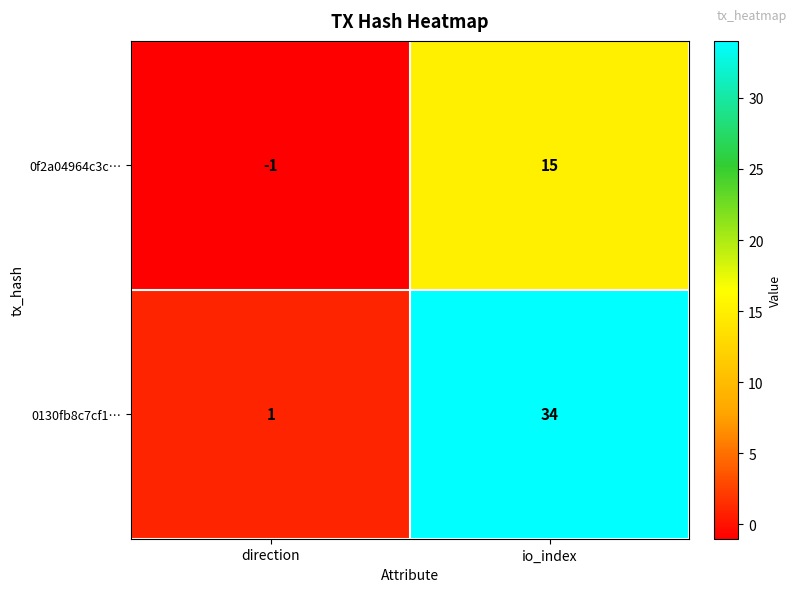

What is the difference between the highest and lowest values at io_index?

19